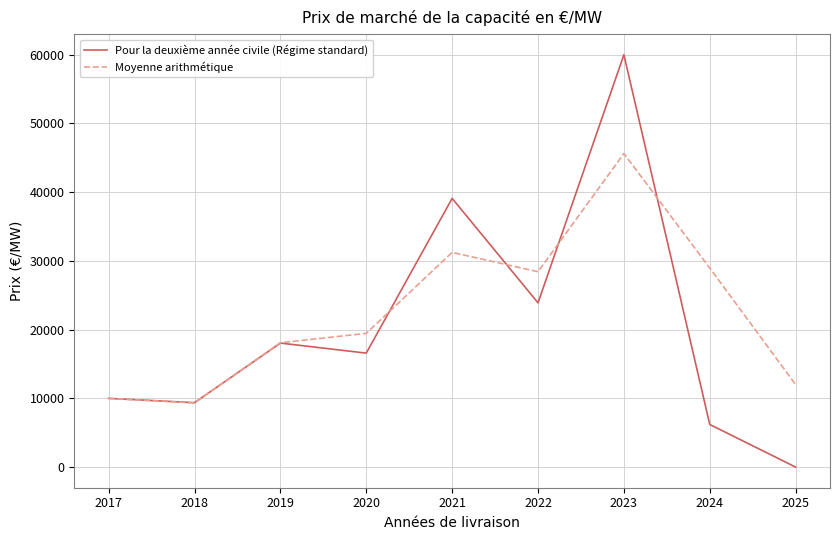

What is the difference between the highest and lowest values at 2020?

2874.4